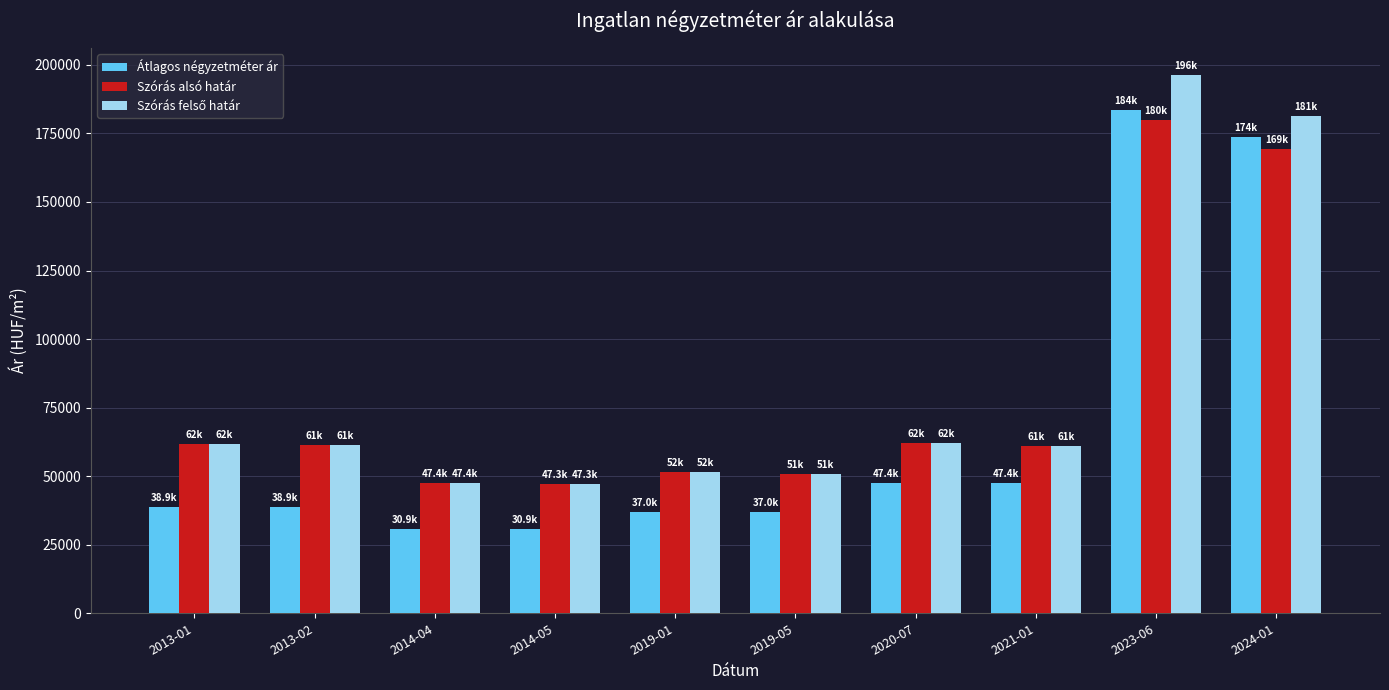

What is the difference between the maximum and minimum values in the Szórás alsó határ series?

132509